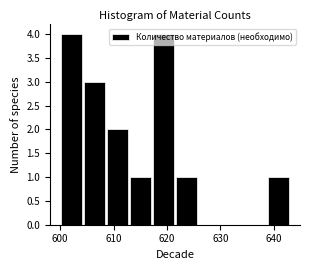

Reading left to right, list every bar in this chart as the range it spans on the x-axis followed by its height. Neither the bar edges nor the heights are printed on the chart, so give them approximately, as read against the axes.

600.0 to 604.3: 4
604.3 to 608.6: 3
608.6 to 612.9: 2
612.9 to 617.2: 1
617.2 to 621.5: 4
621.5 to 625.8: 1
625.8 to 630.1: 0
630.1 to 634.4: 0
634.4 to 638.7: 0
638.7 to 643.0: 1